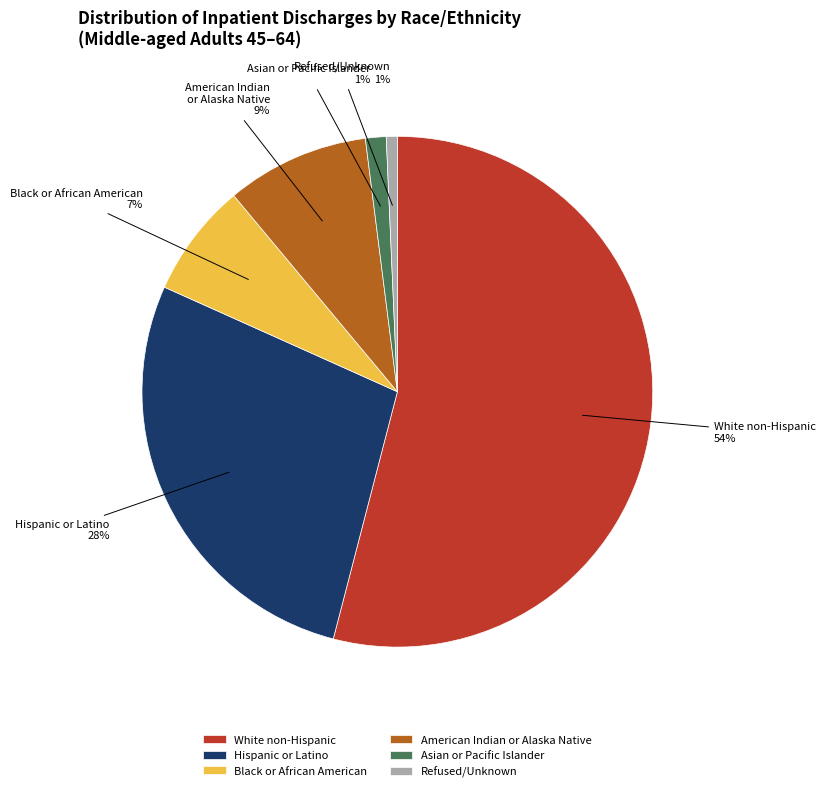

What percentage is the Hispanic or Latino slice, to the nearest percent?

28%